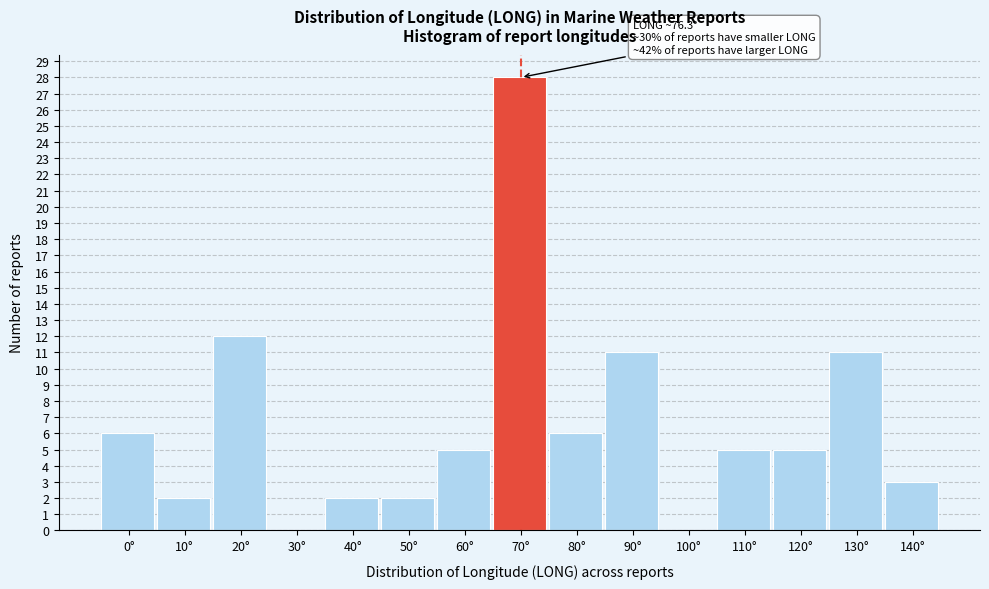

Reading right to left, transcribe all the data shown in this chart.

140°=3	130°=11	120°=5	110°=5	100°=0	90°=11	80°=6	70°=28	60°=5	50°=2	40°=2	30°=0	20°=12	10°=2	0°=6